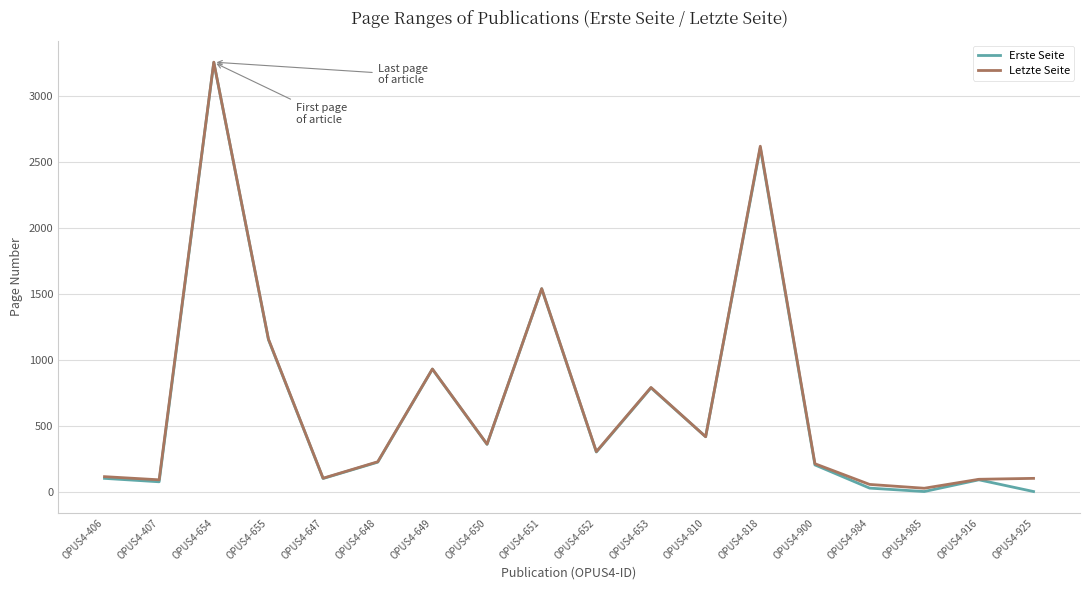

Is it true that Letzte Seite equals 931 at OPUS4-649?

True